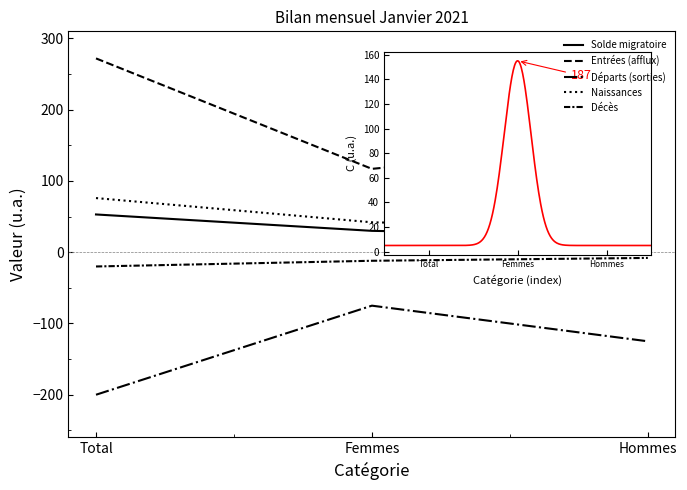

Which series has the largest range (max minus min)?

Entrées (afflux)